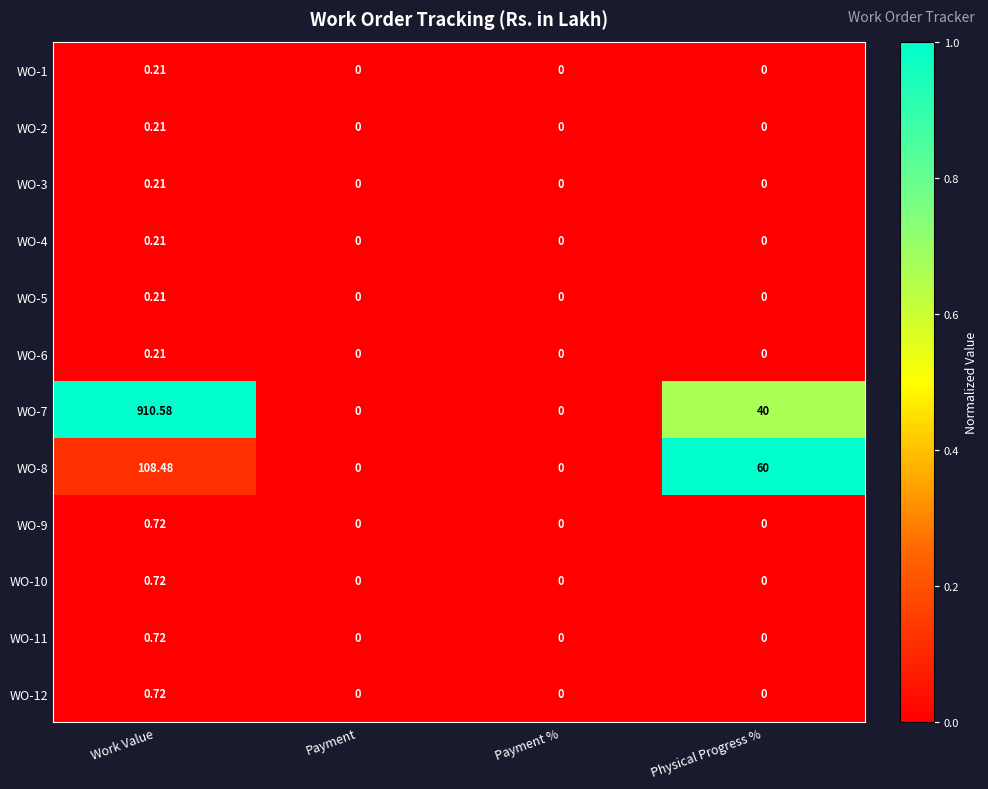

Which series has the largest range (max minus min)?

WO-7